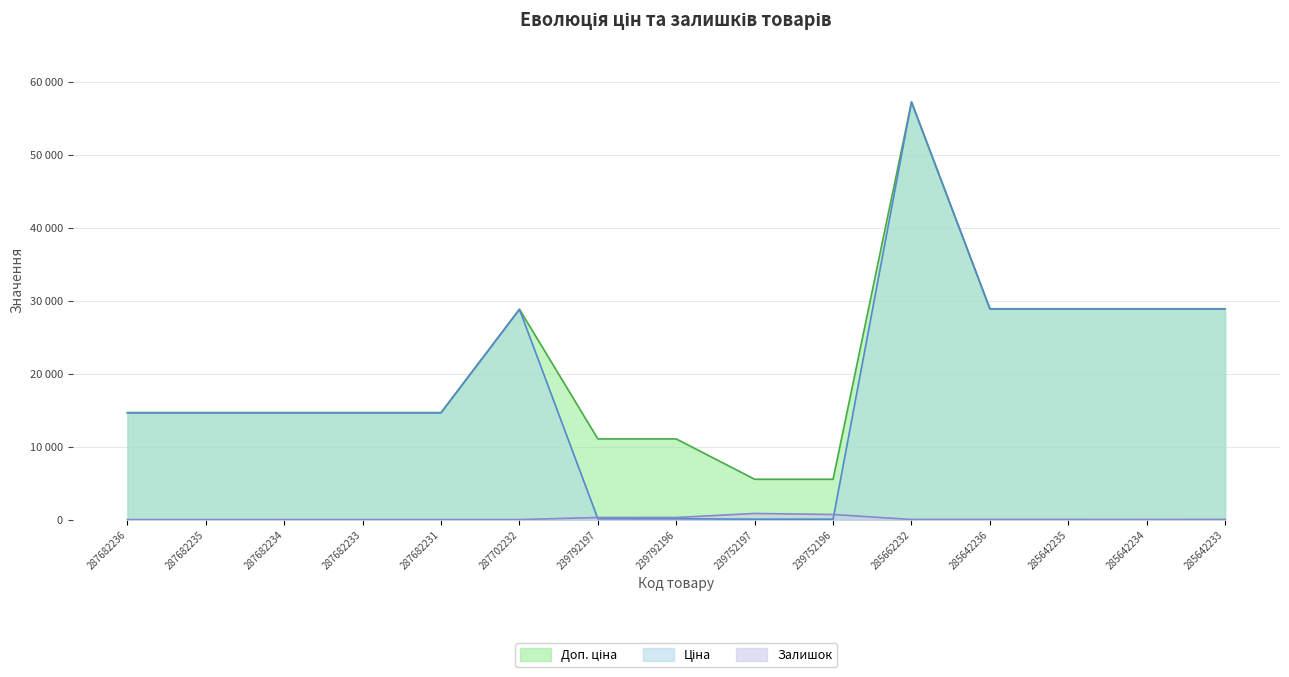

At which label does Ціна first exceed 14649?

287682236